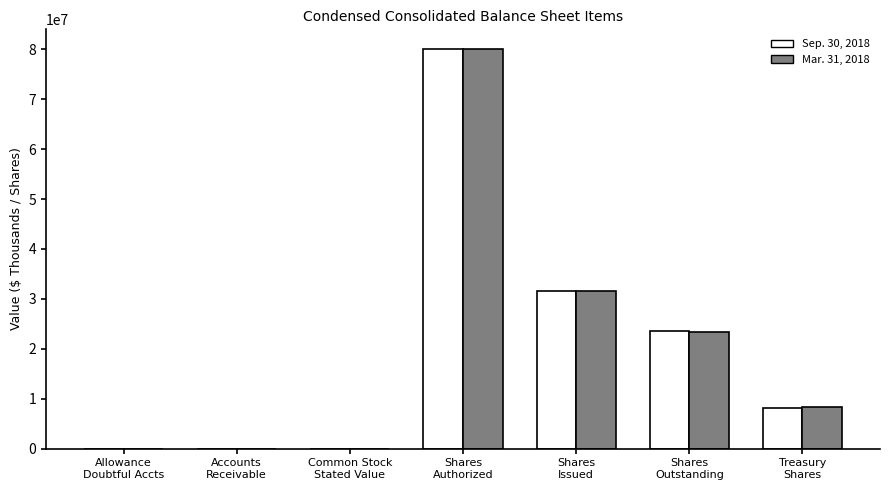

What are all the series names shown in the legend?

Sep. 30, 2018, Mar. 31, 2018